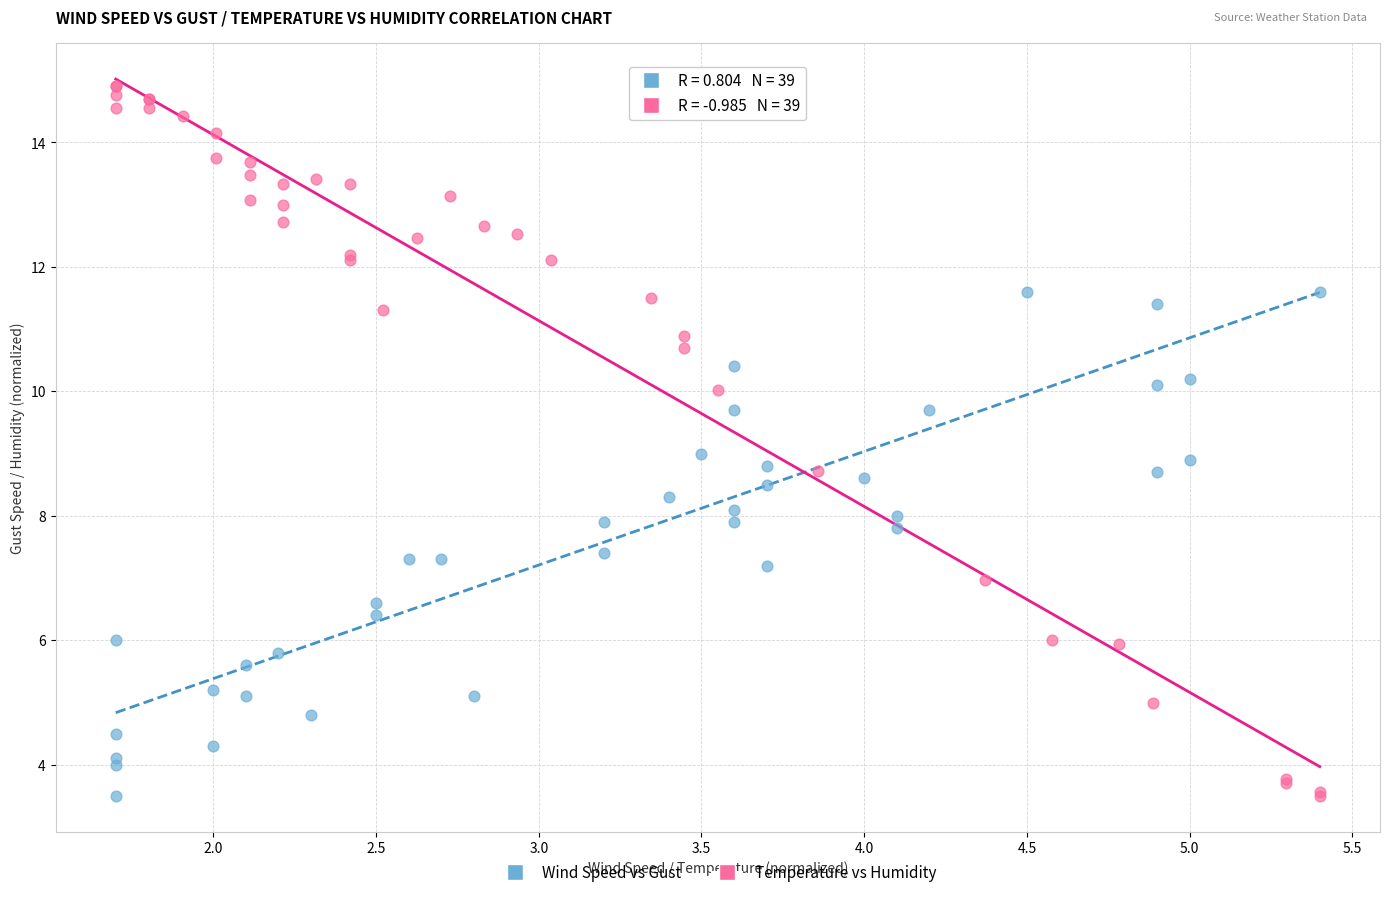

What are all the series names shown in the legend?

Wind Speed vs Gust, Temperature vs Humidity